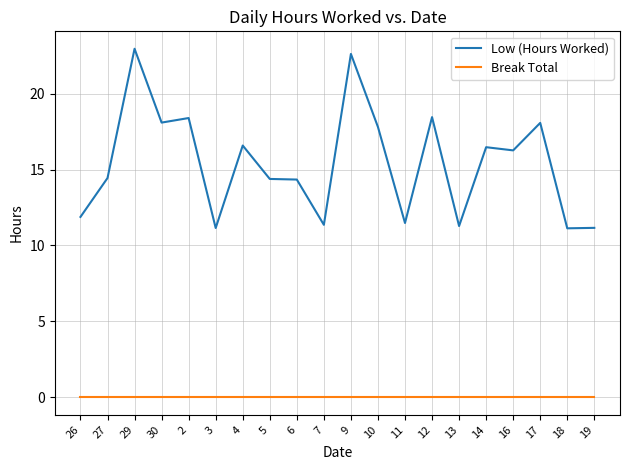

What are all the series names shown in the legend?

Low (Hours Worked), Break Total